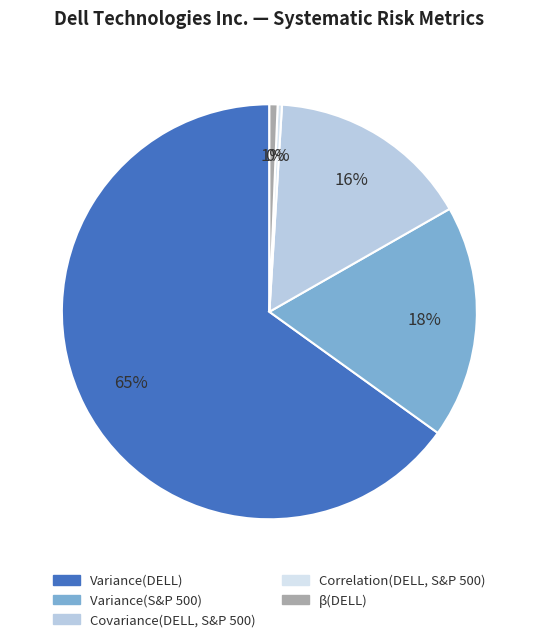

Which category accounts for the majority?

Variance(DELL)